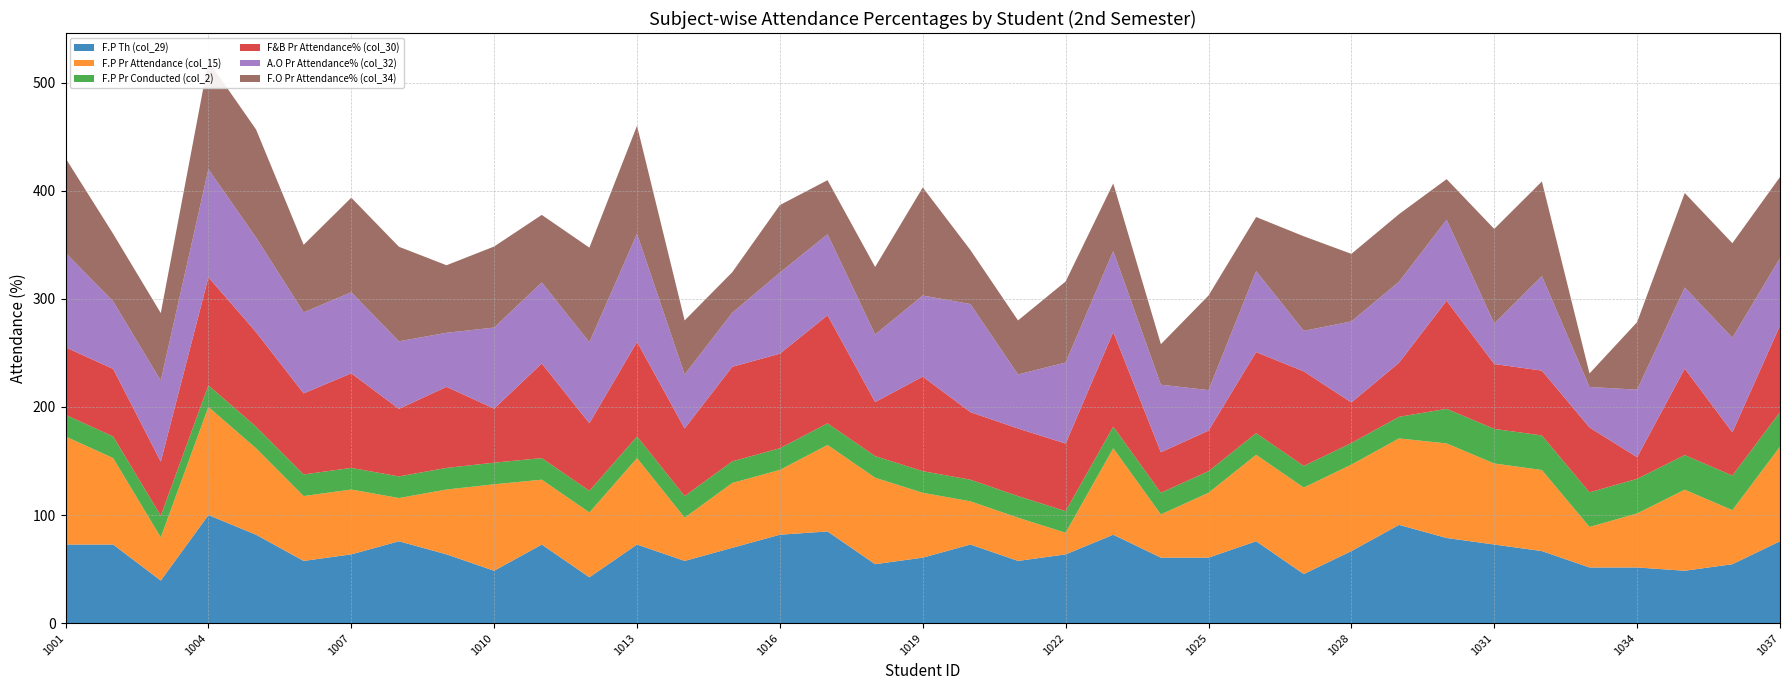

Reading right to left, transcribe all the data shown in this chart.

F.P Th (col_29): 75.8	54.5	48.5	51.5	51.5	66.7	72.7	78.8	90.9	66.7	45.5	75.8	60.6	60.6	81.8	63.6	57.6	72.7	60.6	54.5	84.8	81.8	69.7	57.6	72.7	42.4	72.7	48.5	63.6	75.8	63.6	57.6	81.8	100.0	39.4	72.7	72.7
F.P Pr Attendance (col_15): 87.5	50.0	75.0	50.0	37.5	75.0	75.0	87.5	80.0	80.0	80.0	80.0	60.0	40.0	80.0	20.0	40.0	40.0	60.0	80.0	80.0	60.0	60.0	40.0	80.0	60.0	60.0	80.0	60.0	40.0	60.0	60.0	80.0	100.0	40.0	80.0	100.0
F.P Pr Conducted (col_2): 32.0	32.0	32.0	32.0	32.0	32.0	32.0	32.0	20.0	20.0	20.0	20.0	20.0	20.0	20.0	20.0	20.0	20.0	20.0	20.0	20.0	20.0	20.0	20.0	20.0	20.0	20.0	20.0	20.0	20.0	20.0	20.0	20.0	20.0	20.0	20.0	20.0
F&B Pr Attendance% (col_30): 80.0	40.0	80.0	20.0	60.0	60.0	60.0	100.0	50.0	37.5	87.5	75.0	37.5	37.5	87.5	62.5	62.5	62.5	87.5	50.0	100.0	87.5	87.5	62.5	87.5	62.5	87.5	50.0	75.0	62.5	87.5	75.0	87.5	100.0	50.0	62.5	62.5
A.O Pr Attendance% (col_32): 62.5	87.5	75.0	62.5	37.5	87.5	37.5	75.0	75.0	75.0	37.5	75.0	37.5	62.5	75.0	75.0	50.0	100.0	75.0	62.5	75.0	75.0	50.0	50.0	100.0	75.0	75.0	75.0	50.0	62.5	75.0	75.0	87.5	100.0	75.0	62.5	87.5
F.O Pr Attendance% (col_34): 75.0	87.5	87.5	62.5	12.5	87.5	87.5	37.5	62.5	62.5	87.5	50.0	87.5	37.5	62.5	75.0	50.0	50.0	100.0	62.5	50.0	62.5	37.5	50.0	100.0	87.5	62.5	75.0	62.5	87.5	87.5	62.5	100.0	100.0	62.5	62.5	87.5